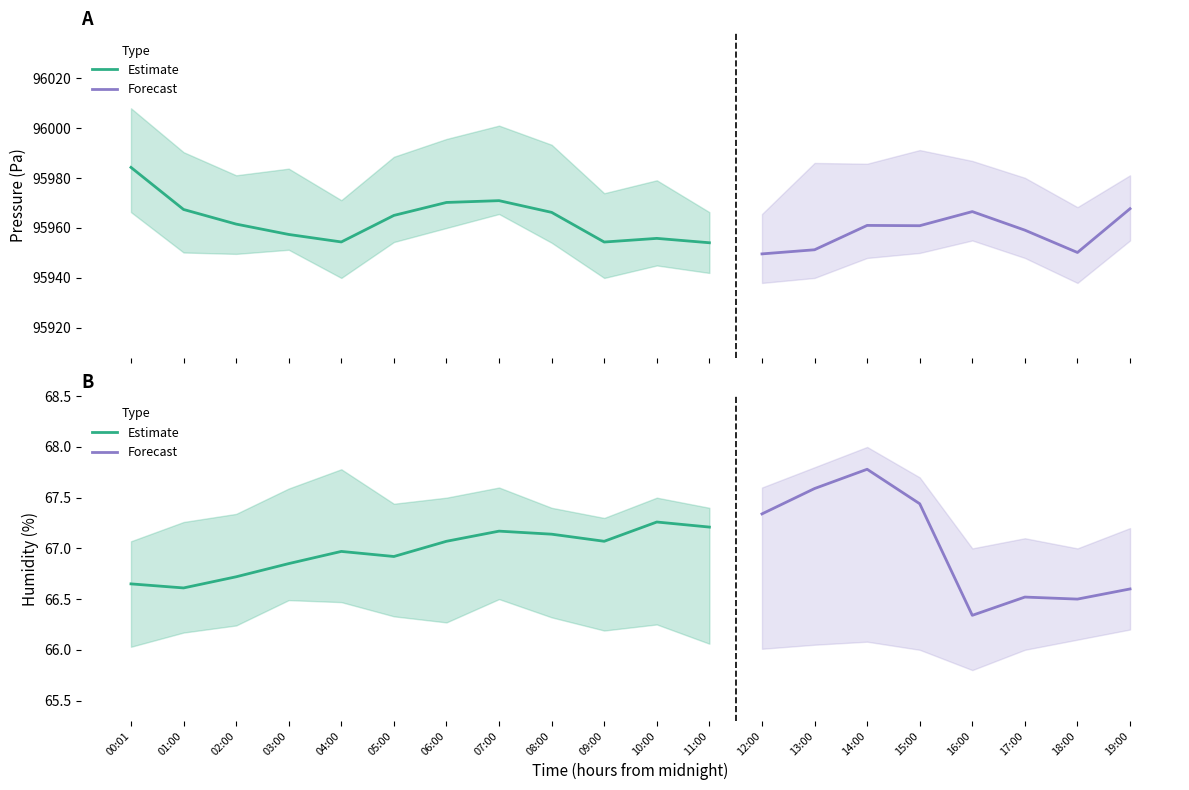

Does the chart display data point markers on the line(s)?

No